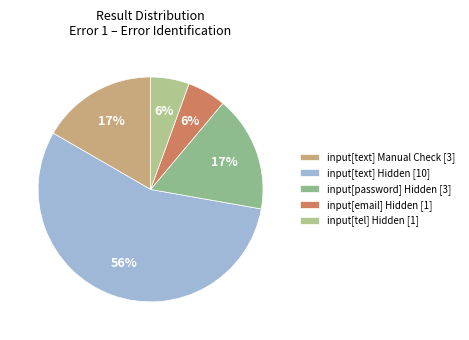

How many slices are in this pie chart?

5